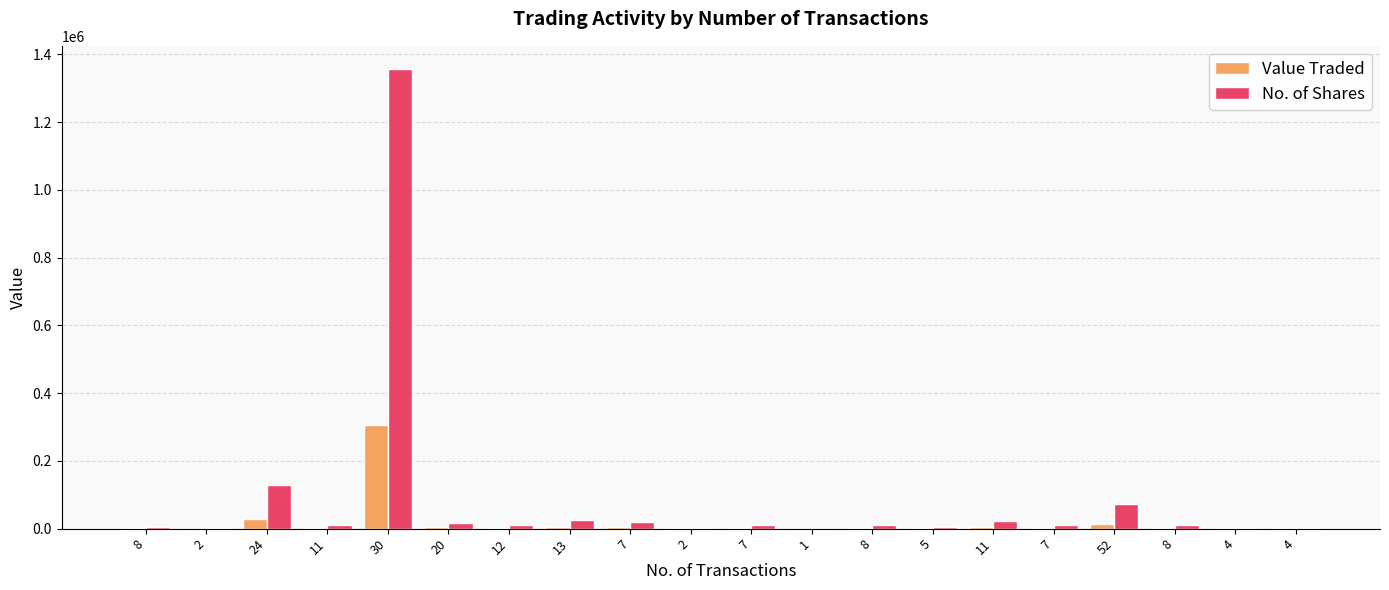

What is the spread (max minus min) of values at 8?

2933